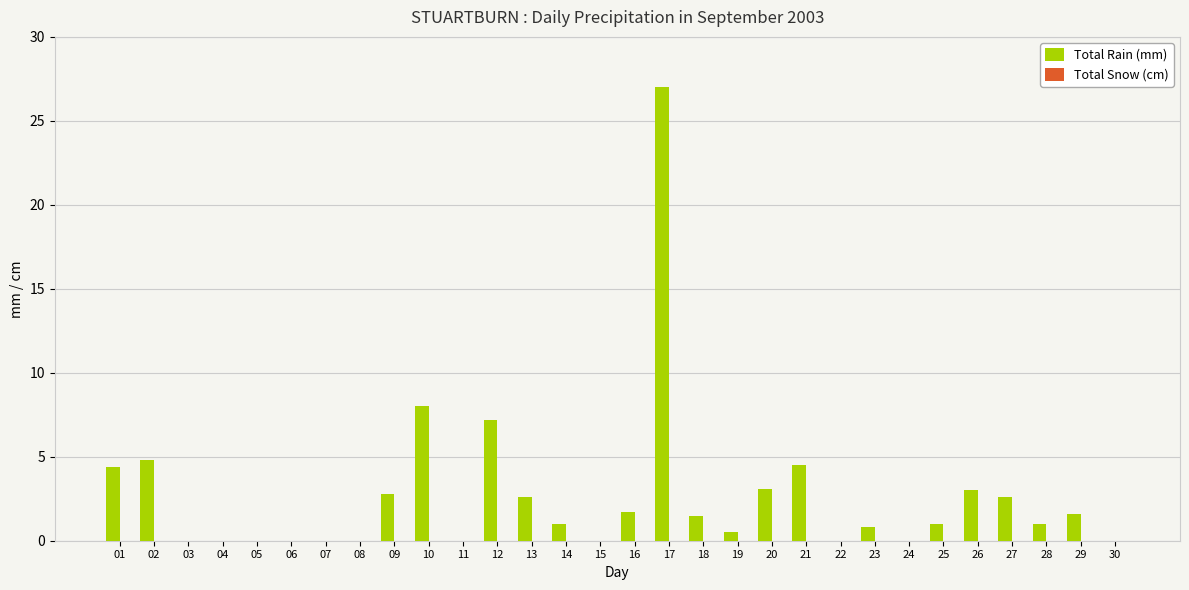

Where is the data nearest to the value 13?

10